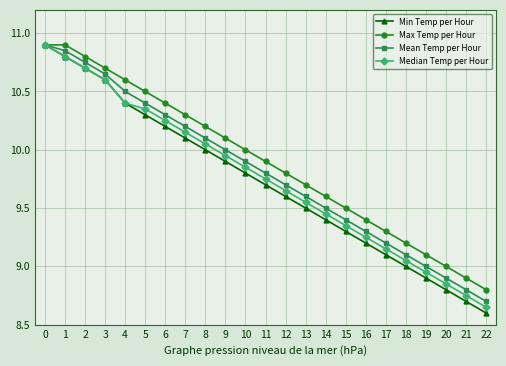

Which label corresponds to the smallest value in the chart?

22